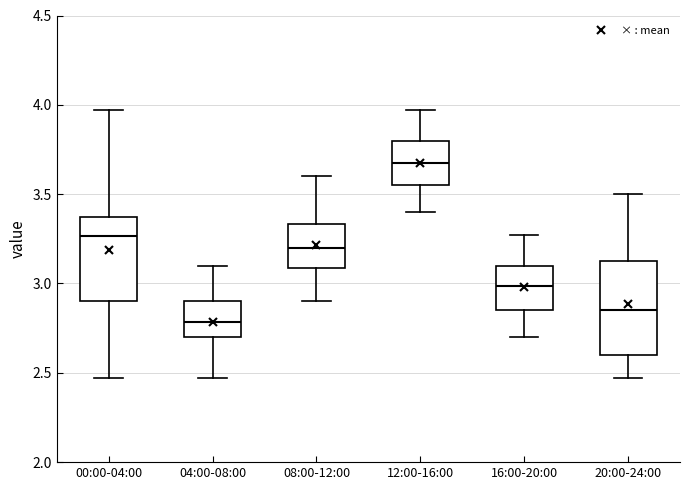

Where does the upper whisker of the box for 12:00-16:00 end on the y-axis? The values are not printed on the chart, so give them approximately, as read against the axis.

3.95